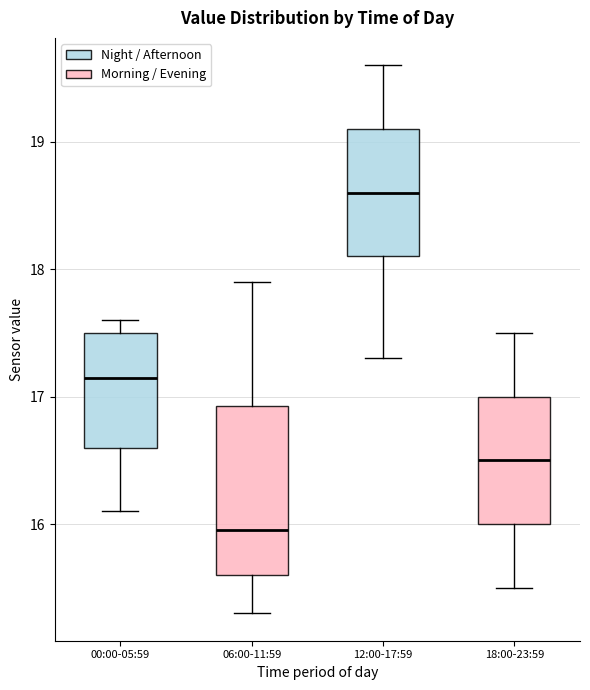

Reading left to right, transcribe this box plot: for each box, give where its median line is, the range the box spans, and where its two whiskers end, as read against the y-axis. The values are not printed on the chart, so give them approximately, as read against the axis.

00:00-05:59: median 17.2, box 16.6 to 17.5, whiskers 16.1 to 17.6
06:00-11:59: median 16.0, box 15.6 to 16.9, whiskers 15.3 to 17.9
12:00-17:59: median 18.6, box 18.1 to 19.1, whiskers 17.3 to 19.6
18:00-23:59: median 16.5, box 16.0 to 17.0, whiskers 15.5 to 17.5